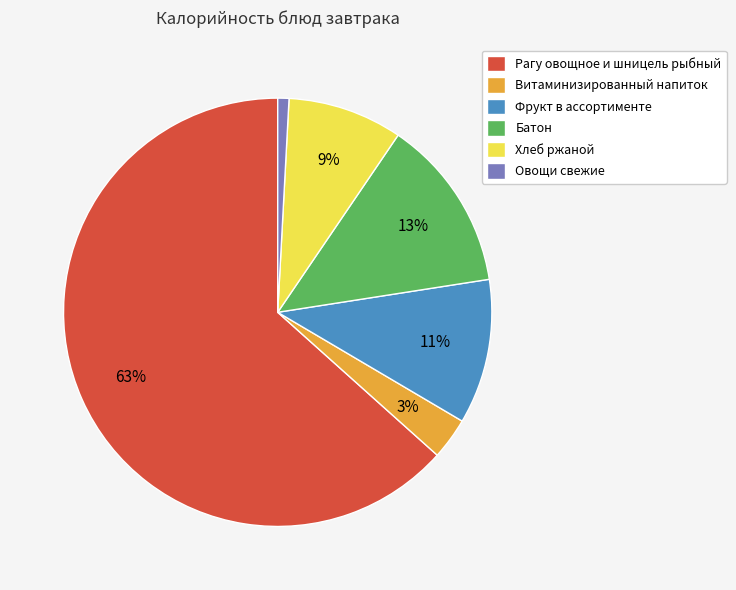

What percentage is the Хлеб ржаной slice, to the nearest percent?

9%